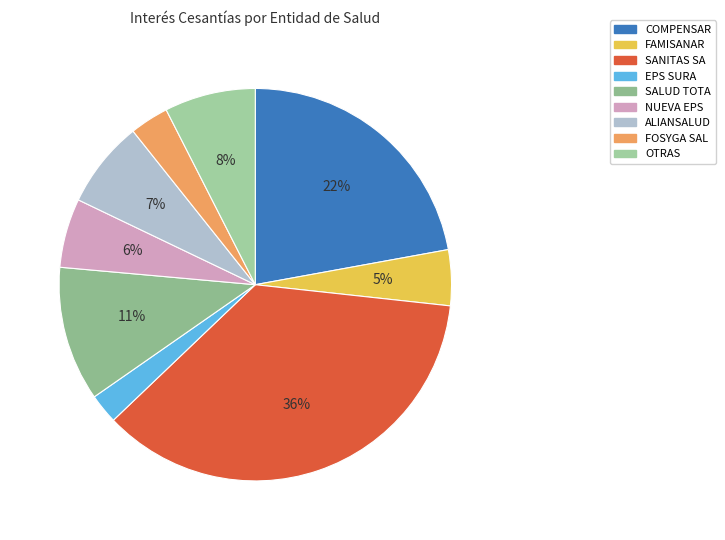

How much of the chart is everything except SANITAS SA?

64.6%